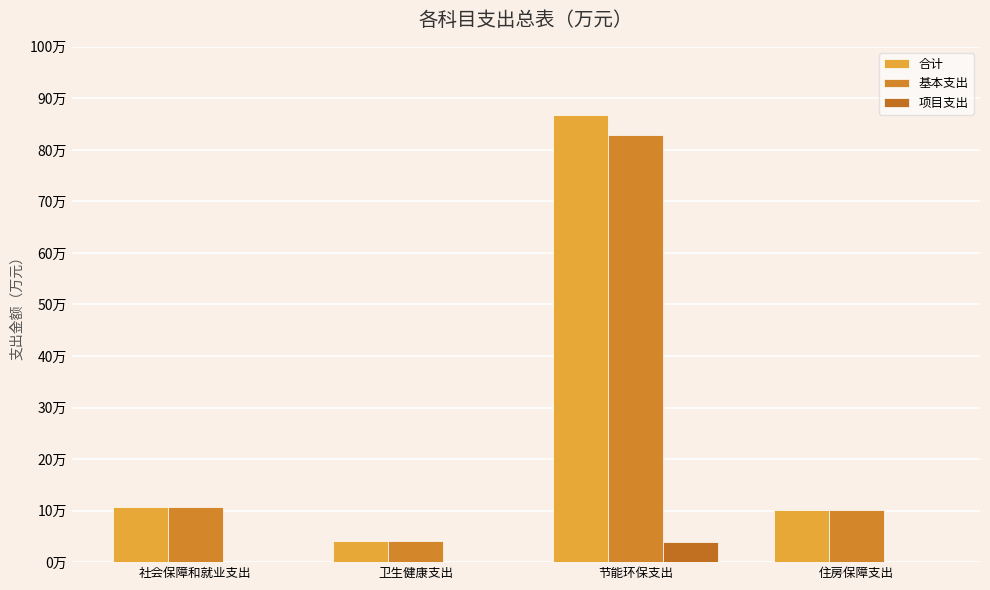

Are the bars horizontal?

No